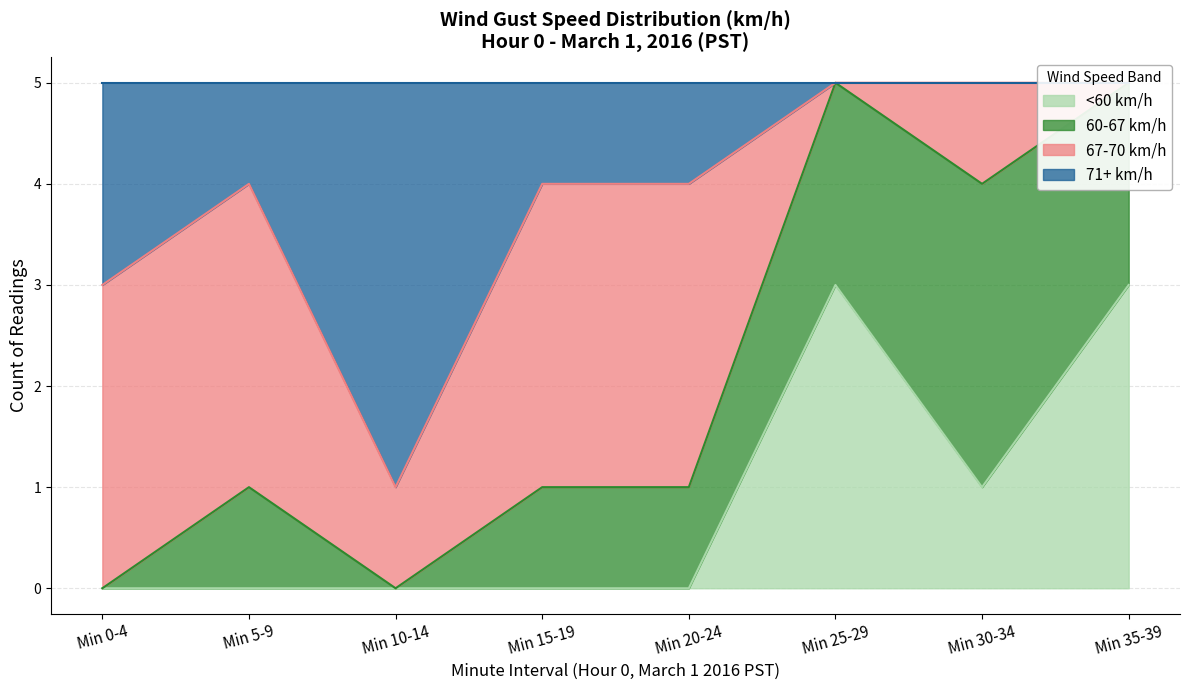

True or false: <60 km/h has a value of 4 at Min 25-29.

False